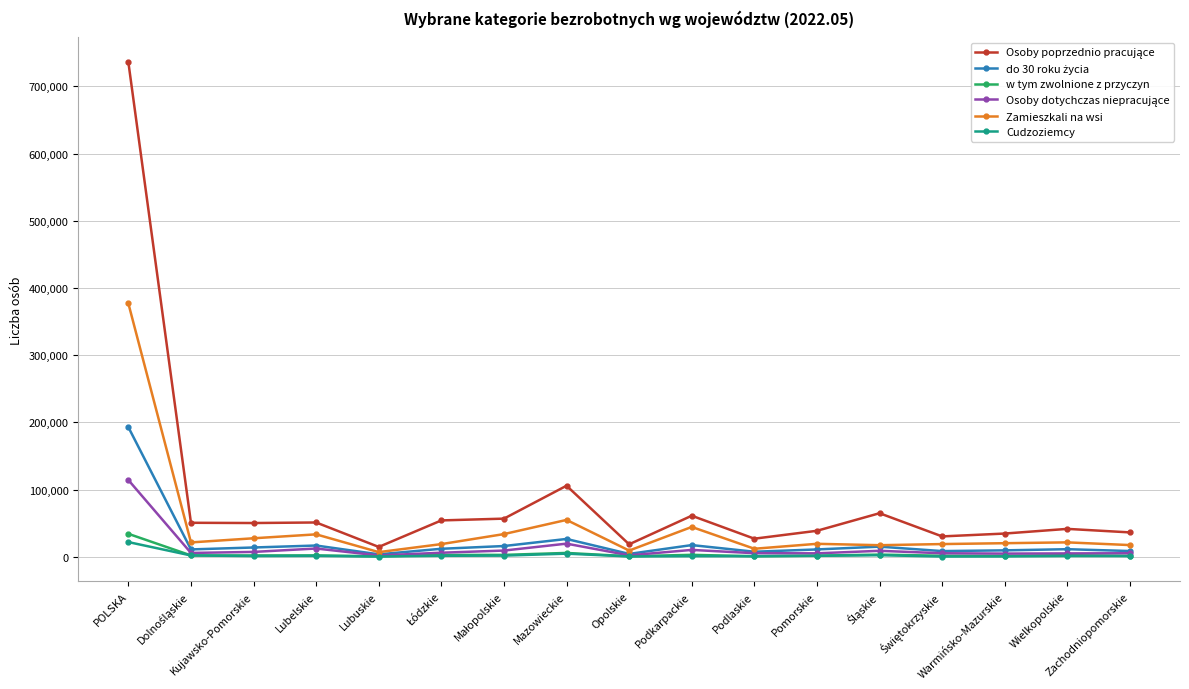

What is the value of the w tym zwolnione z przyczyn point at the 15th from the left?

1365